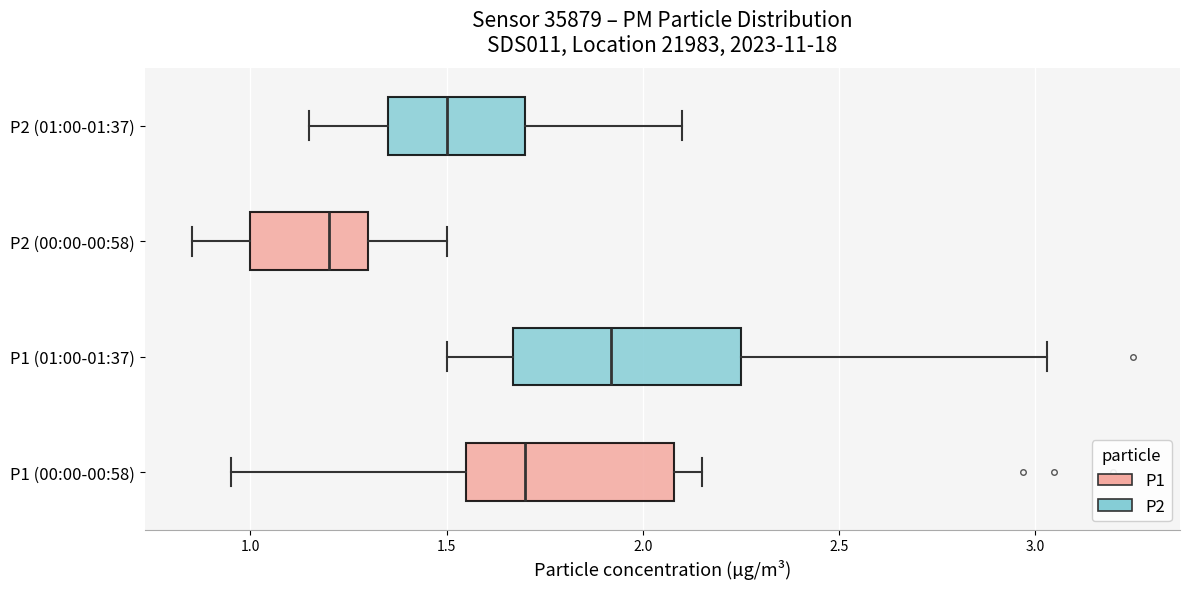

Where is the left edge of the box for P1 (00:00-00:58) on the x-axis? The values are not printed on the chart, so give them approximately, as read against the axis.

1.55